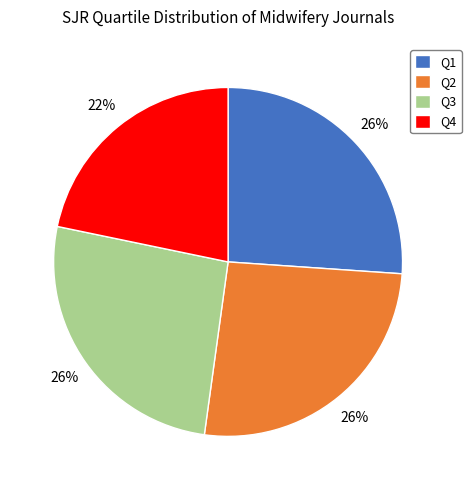

True or false: Q4 accounts for 16% of the total.

False